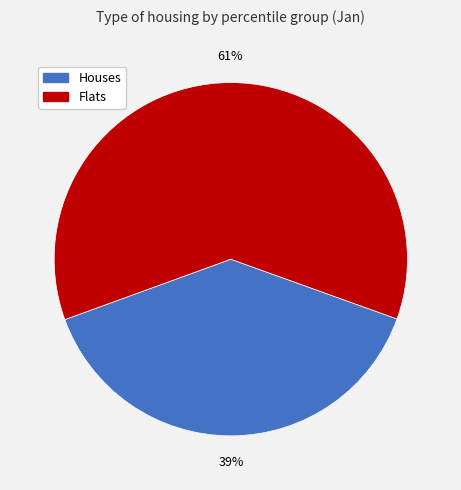

Is there any slice that represents more than half of the pie?

Yes